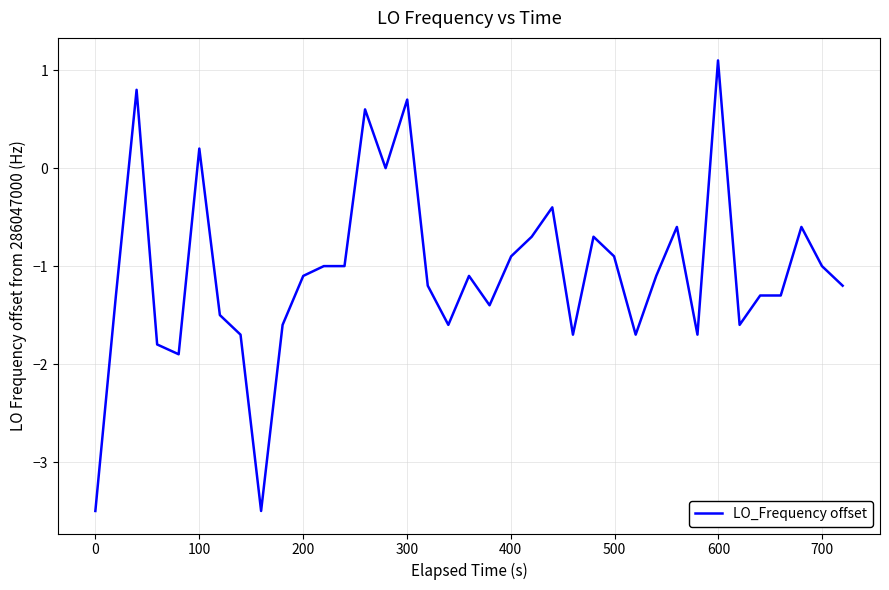

Reading right to left, what are all the values shown in this chart?

-1.2	-1.0	-0.6	-1.3	-1.3	-1.6	1.1	-1.7	-0.6	-1.1	-1.7	-0.9	-0.7	-1.7	-0.4	-0.7	-0.9	-1.4	-1.1	-1.6	-1.2	0.7	0.0	0.6	-1.0	-1.0	-1.1	-1.6	-3.5	-1.7	-1.5	0.2	-1.9	-1.8	0.8	-1.3	-3.5